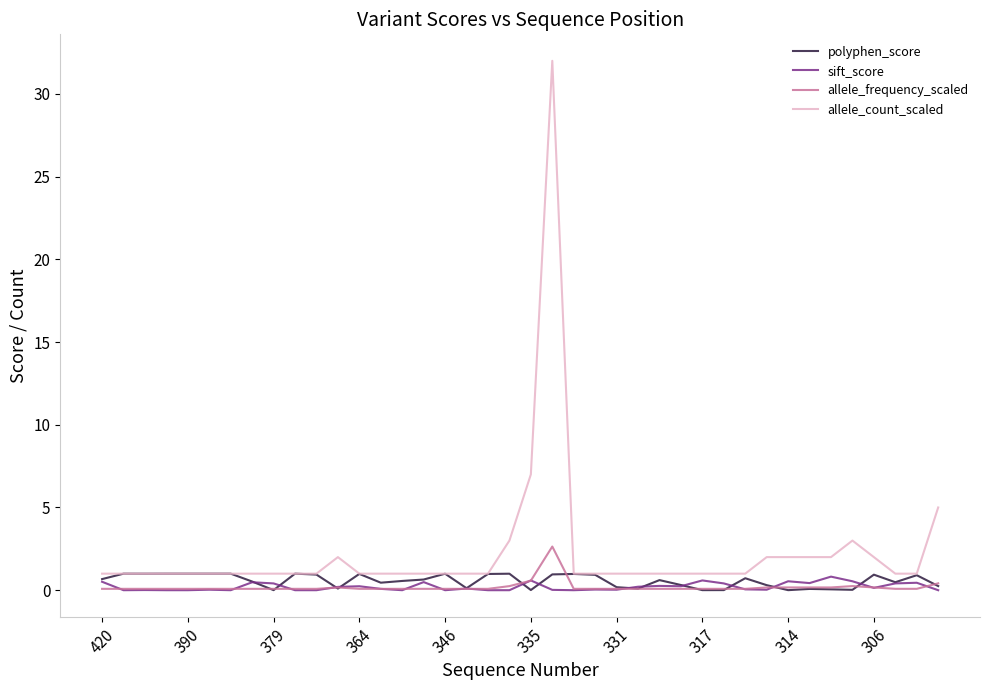

What are all the series names shown in the legend?

polyphen_score, sift_score, allele_frequency_scaled, allele_count_scaled